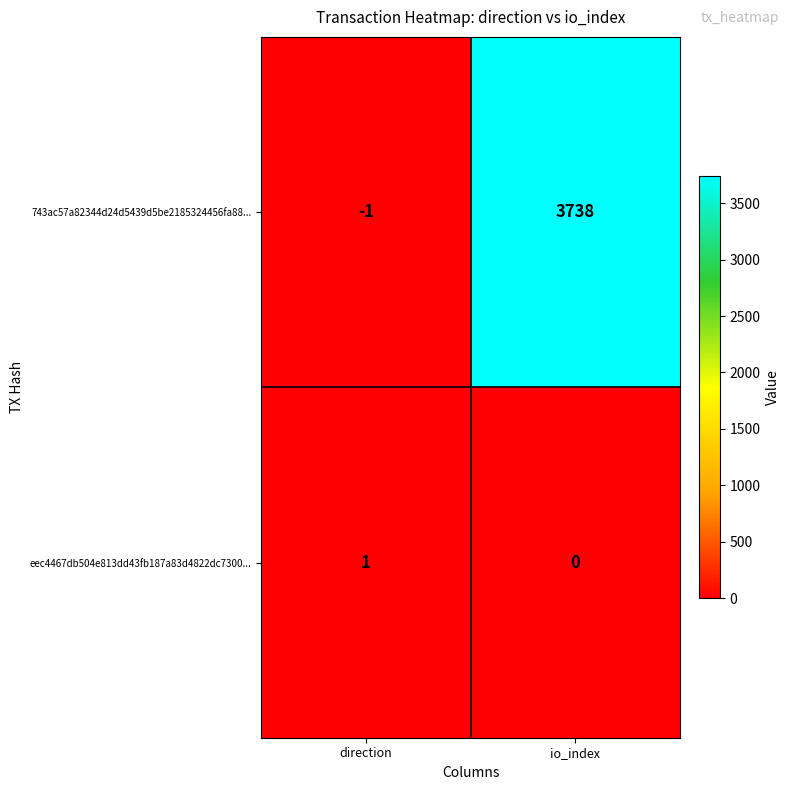

Is it true that 743ac57a82344d24d5439d5be2185324456fa88... equals 3738 at io_index?

True